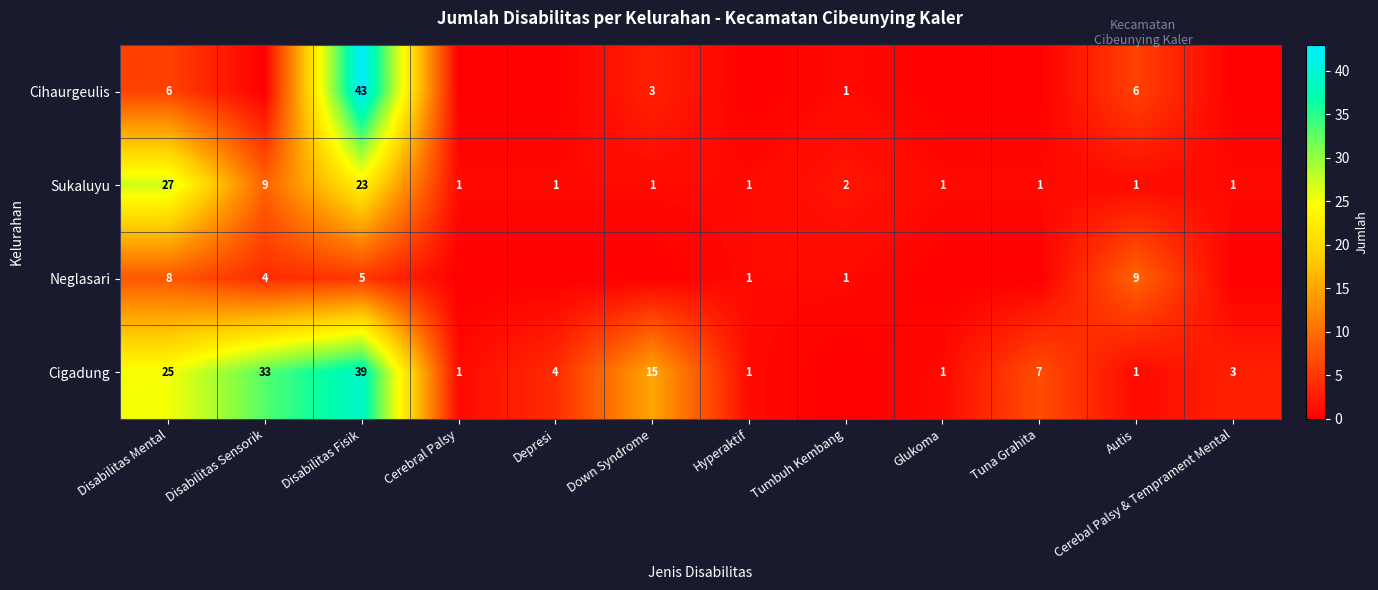

Is it true that Cihaurgeulis equals 43 at Disabilitas Fisik?

True